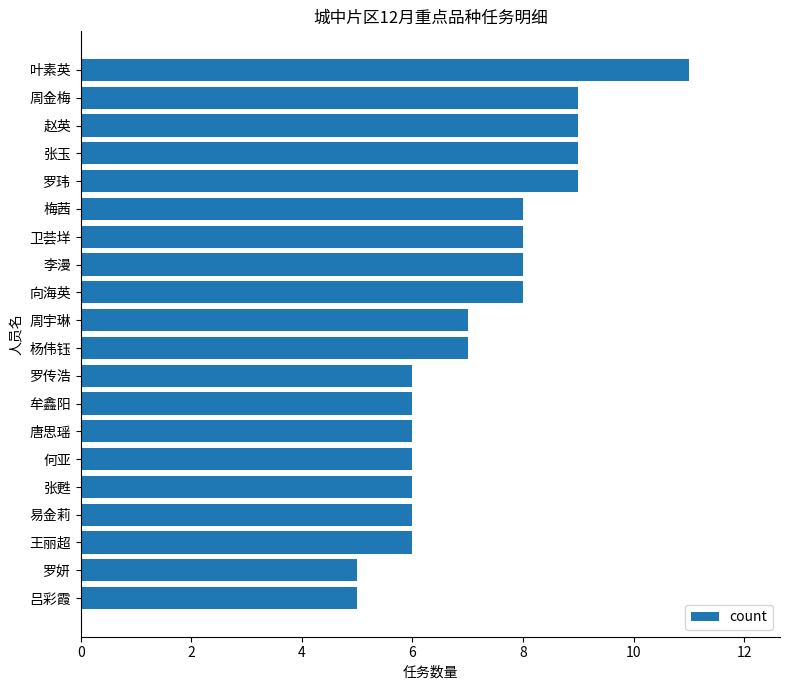

What is the ratio of the value at 易金莉 to the value at 罗玮?

0.7